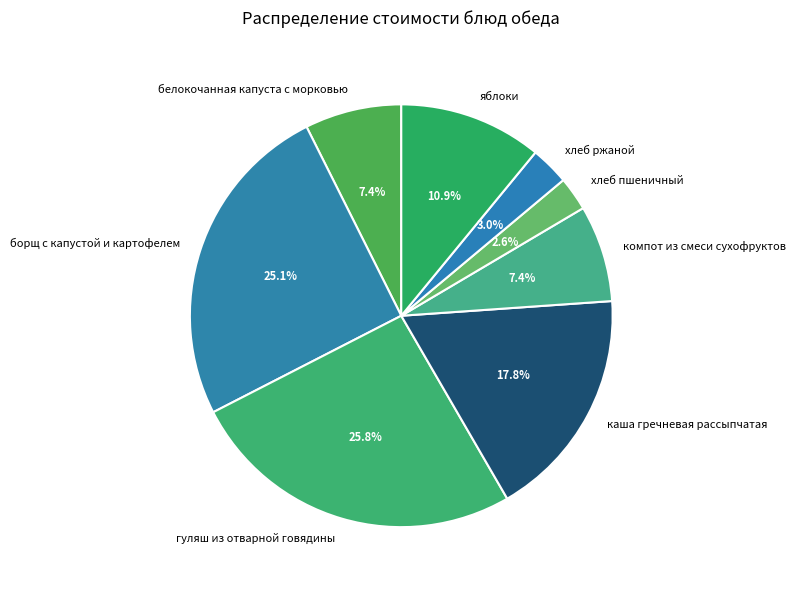

Is it true that белокочанная капуста с морковью is 21% of the pie?

False